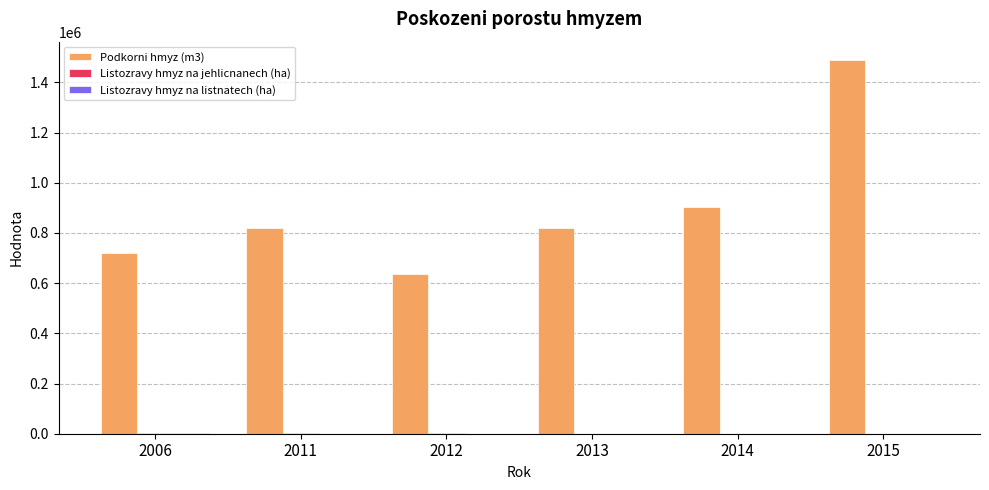

What is the greatest value displayed?

1487765